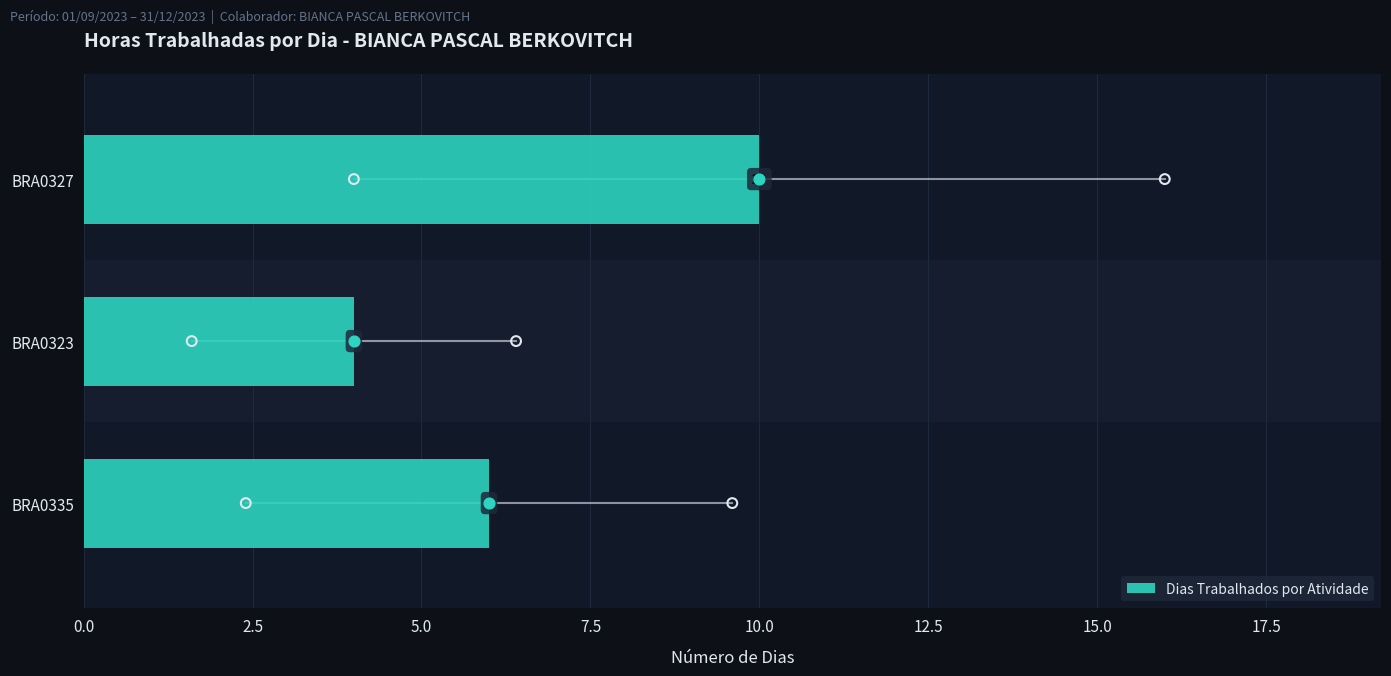

Is it true that Dias Trabalhados por Atividade equals 6 at BRA0335?

True